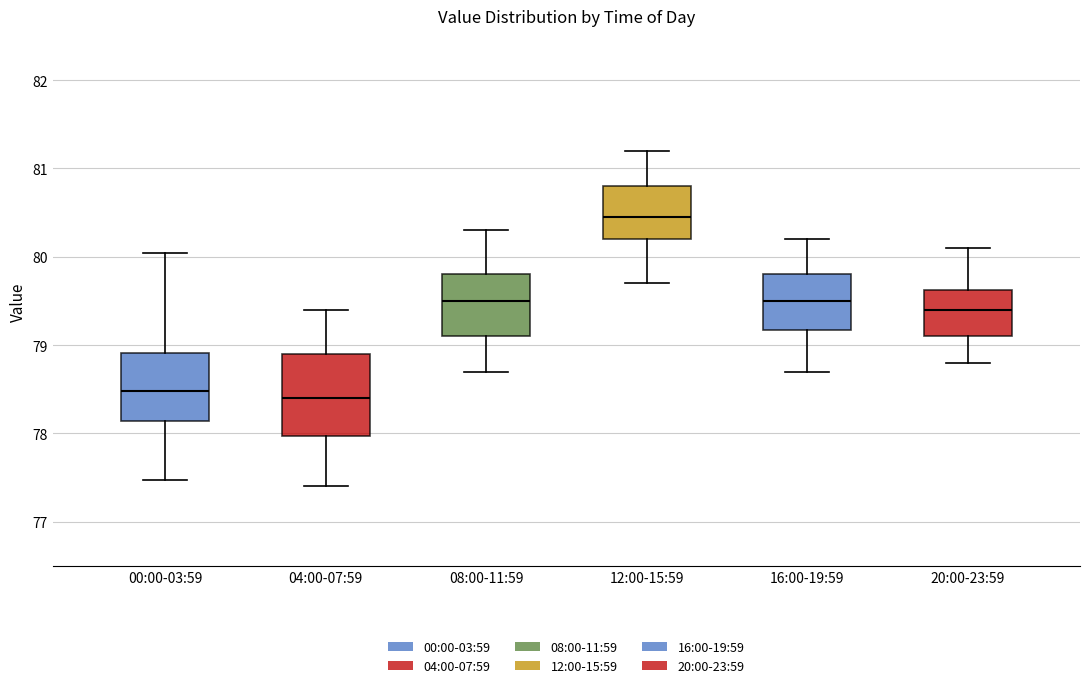

Reading left to right, read every box against the y-axis: the position of its median line, the range the box covers, and the ends of its whiskers. The values are not printed on the chart, so give them approximately, as read against the axis.

00:00-03:59: median 78.5, box 78.1 to 78.9, whiskers 77.5 to 80.0
04:00-07:59: median 78.4, box 78.0 to 78.9, whiskers 77.4 to 79.4
08:00-11:59: median 79.5, box 79.1 to 79.8, whiskers 78.7 to 80.3
12:00-15:59: median 80.5, box 80.2 to 80.8, whiskers 79.7 to 81.2
16:00-19:59: median 79.5, box 79.2 to 79.8, whiskers 78.7 to 80.2
20:00-23:59: median 79.4, box 79.1 to 79.6, whiskers 78.8 to 80.1